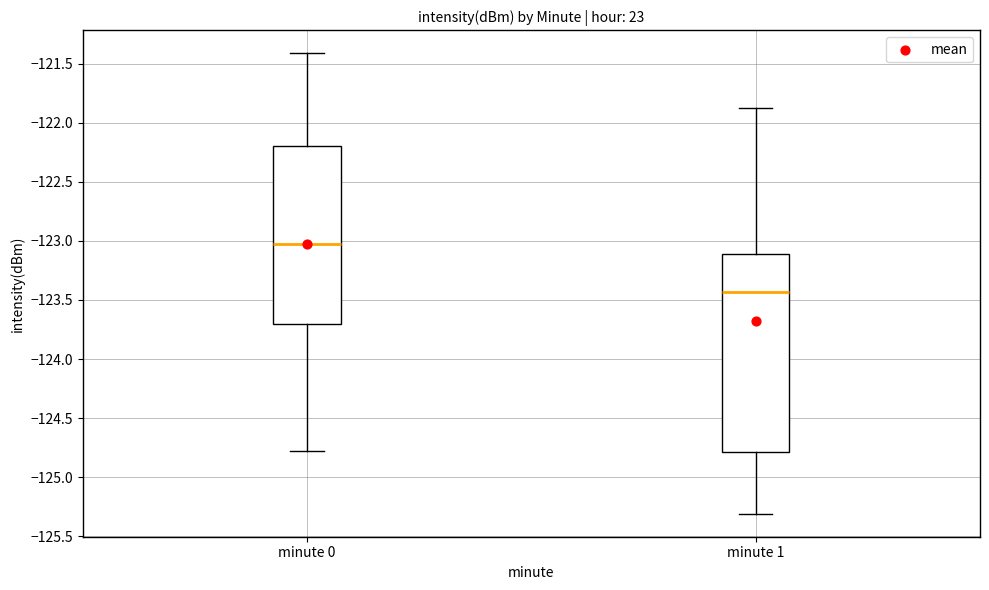

Which box's median line is the highest?

minute 0